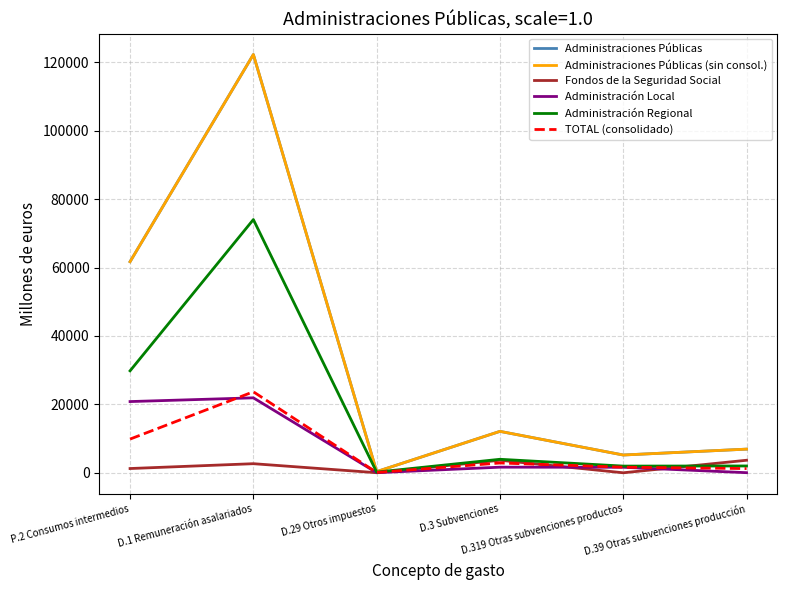

Where is the first local minimum for Administración Regional?

D.29 Otros impuestos